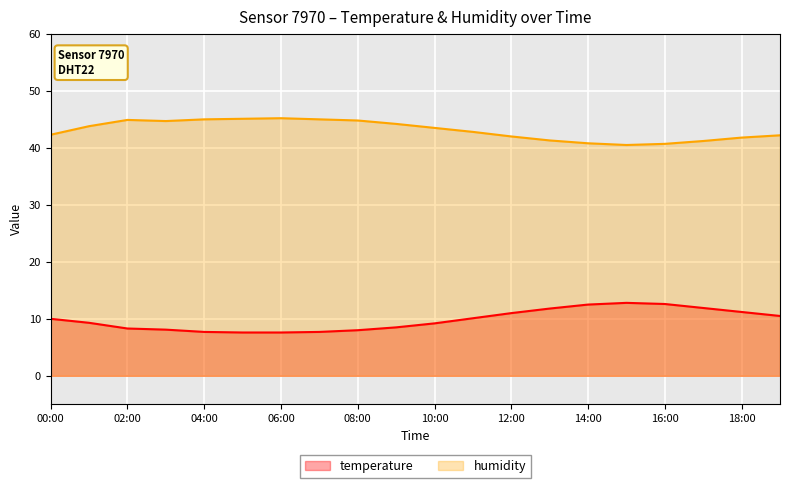

Reading left to right, list all the values displayed in this chart.

temperature: 00:00=10.0	01:00=9.3	02:00=8.3	03:00=8.1	04:00=7.7	05:00=7.6	06:00=7.6	07:00=7.7	08:00=8.0	09:00=8.5	10:00=9.2	11:00=10.1	12:00=11.0	13:00=11.8	14:00=12.5	15:00=12.8	16:00=12.6	17:00=11.9	18:00=11.2	19:00=10.5
humidity: 00:00=42.3	01:00=43.8	02:00=44.9	03:00=44.7	04:00=45.0	05:00=45.1	06:00=45.2	07:00=45.0	08:00=44.8	09:00=44.2	10:00=43.5	11:00=42.8	12:00=42.0	13:00=41.3	14:00=40.8	15:00=40.5	16:00=40.7	17:00=41.2	18:00=41.8	19:00=42.2